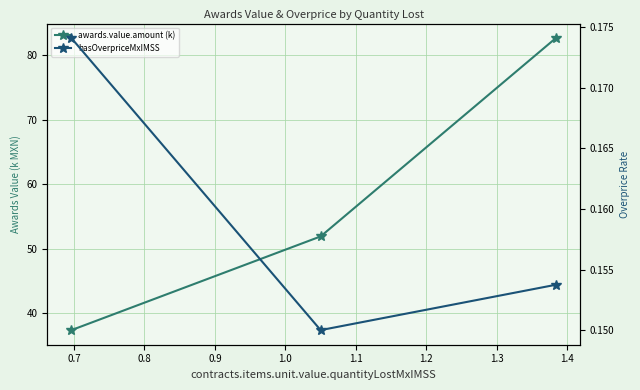

Rank the series by their maximum value, from lowest to highest.

hasOverpriceMxIMSS, awards.value.amount (k)